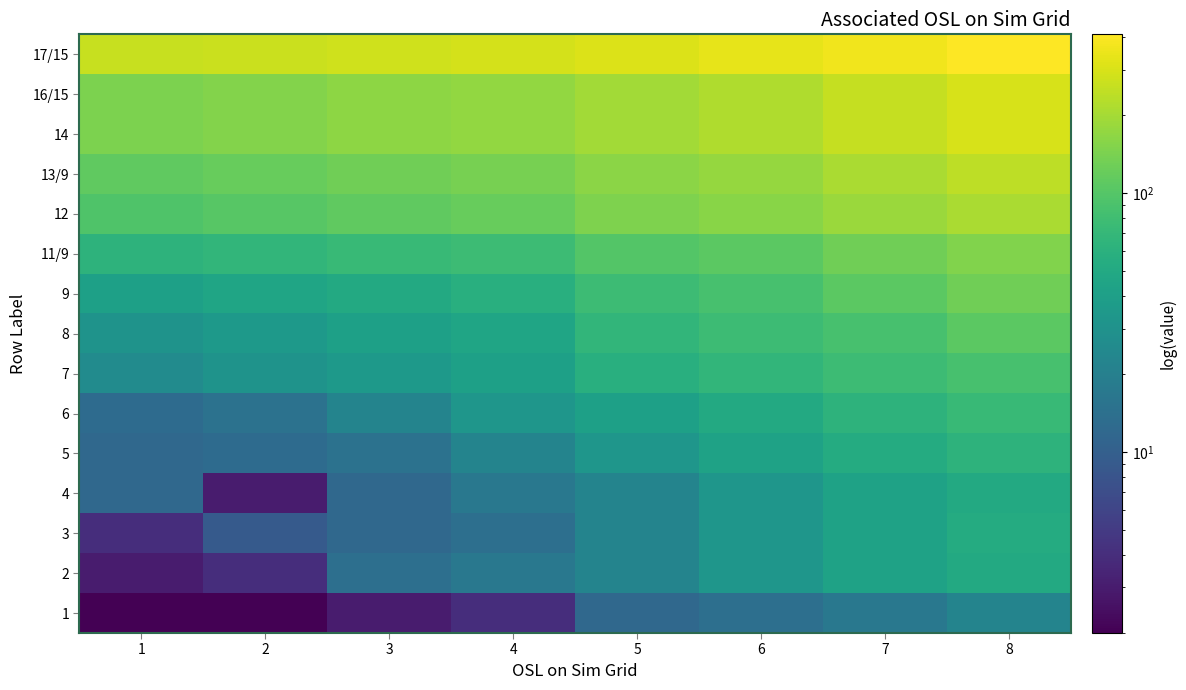

Reading left to right, transcribe all the data shown in this chart.

17/15: 1=261.0	2=271.0	3=281.0	4=291.0	5=312.0	6=338.0	7=370.0	8=411.0
16/15: 1=144.0	2=154.0	3=165.0	4=175.0	5=195.0	6=216.0	7=257.0	8=298.0
14: 1=144.0	2=154.0	3=165.0	4=175.0	5=195.0	6=216.0	7=257.0	8=298.0
13/9: 1=111.0	2=120.0	3=129.0	4=138.0	5=162.0	6=178.0	7=209.0	8=240.0
12: 1=95.0	2=102.0	3=111.0	4=120.0	5=146.0	6=159.0	7=185.0	8=210.0
11/9: 1=62.0	2=67.0	3=72.0	4=77.0	5=98.0	6=108.0	7=129.0	8=149.0
9: 1=41.0	2=46.0	3=51.0	4=57.0	5=77.0	6=87.0	7=108.0	8=129.0
8: 1=31.0	2=36.0	3=41.0	4=46.0	5=67.0	6=77.0	7=87.0	8=108.0
7: 1=26.0	2=31.0	3=36.0	4=41.0	5=57.0	6=67.0	7=77.0	8=87.0
6: 1=13.0	2=15.0	3=22.0	4=33.0	5=41.0	6=51.0	7=62.0	8=72.0
5: 1=12.1	2=13.0	3=15.0	4=22.0	5=33.0	6=43.0	7=53.0	8=63.0
4: 1=12.1	2=3.0	3=12.1	4=17.0	5=22.0	6=33.0	7=43.0	8=51.0
3: 1=4.0	2=9.0	3=12.1	4=14.0	5=22.0	6=33.0	7=43.0	8=53.0
2: 1=3.0	2=4.0	3=14.0	4=17.0	5=22.0	6=33.0	7=43.0	8=51.0
1: 1=2.0	2=2.0	3=3.0	4=4.0	5=12.1	6=14.0	7=17.0	8=22.0